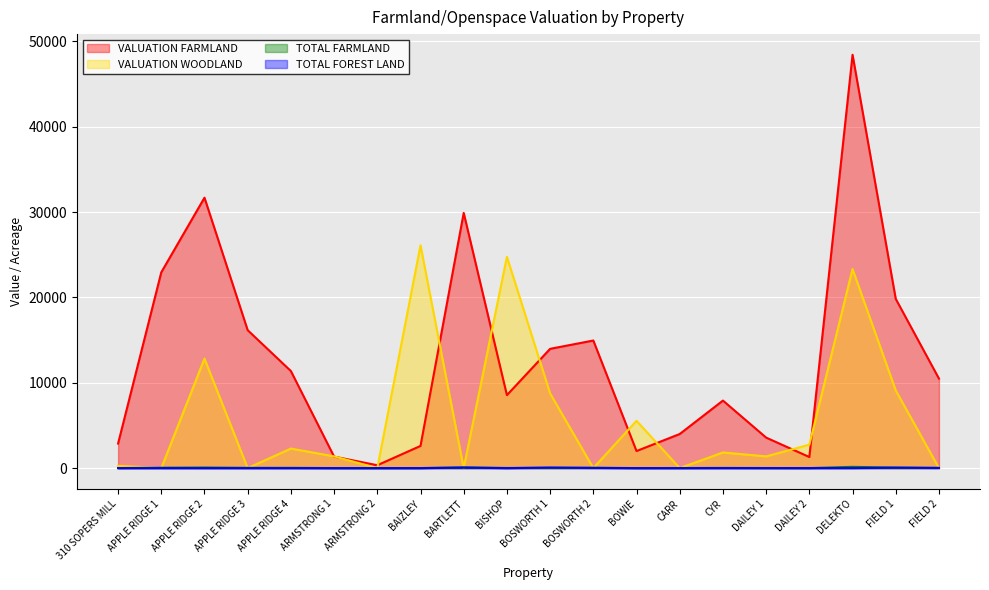

How many interior local valleys does the VALUATION FARMLAND series have?

4